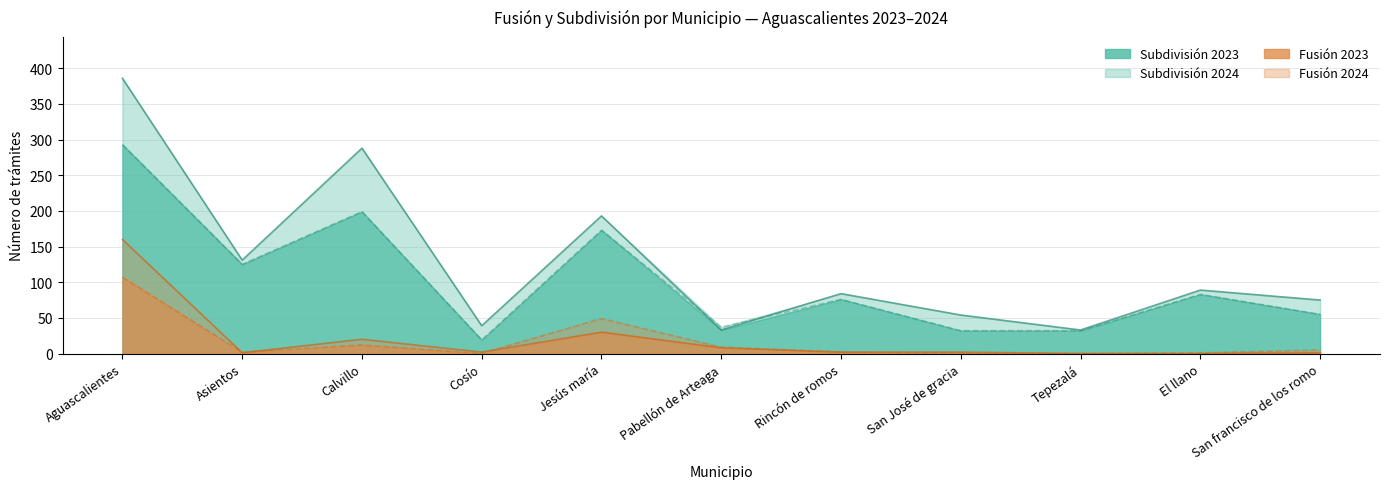

True or false: Fusión 2024 and Subdivisión 2023 cross at least once.

False